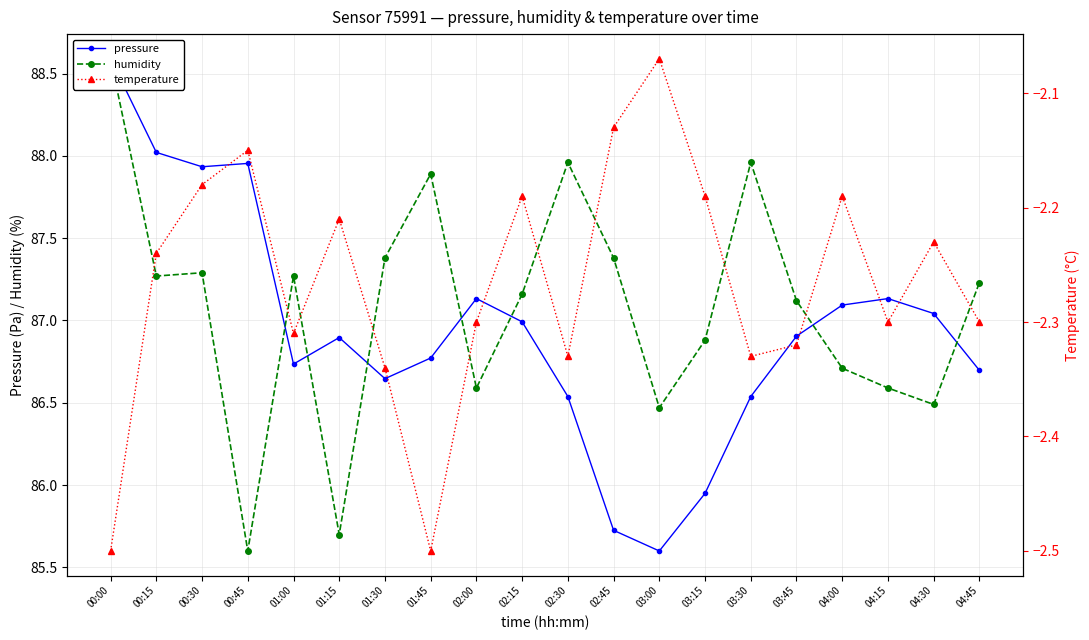

What position from the left is 02:15?

10